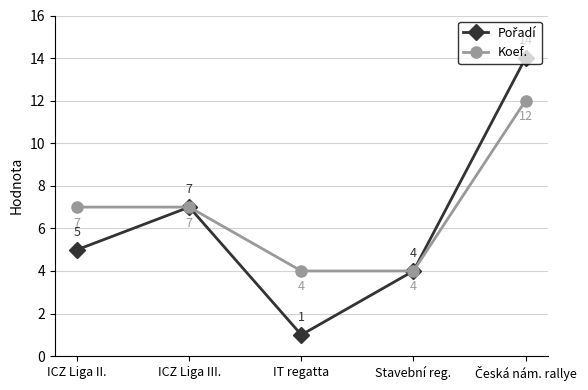

How many data points does each series have?

5